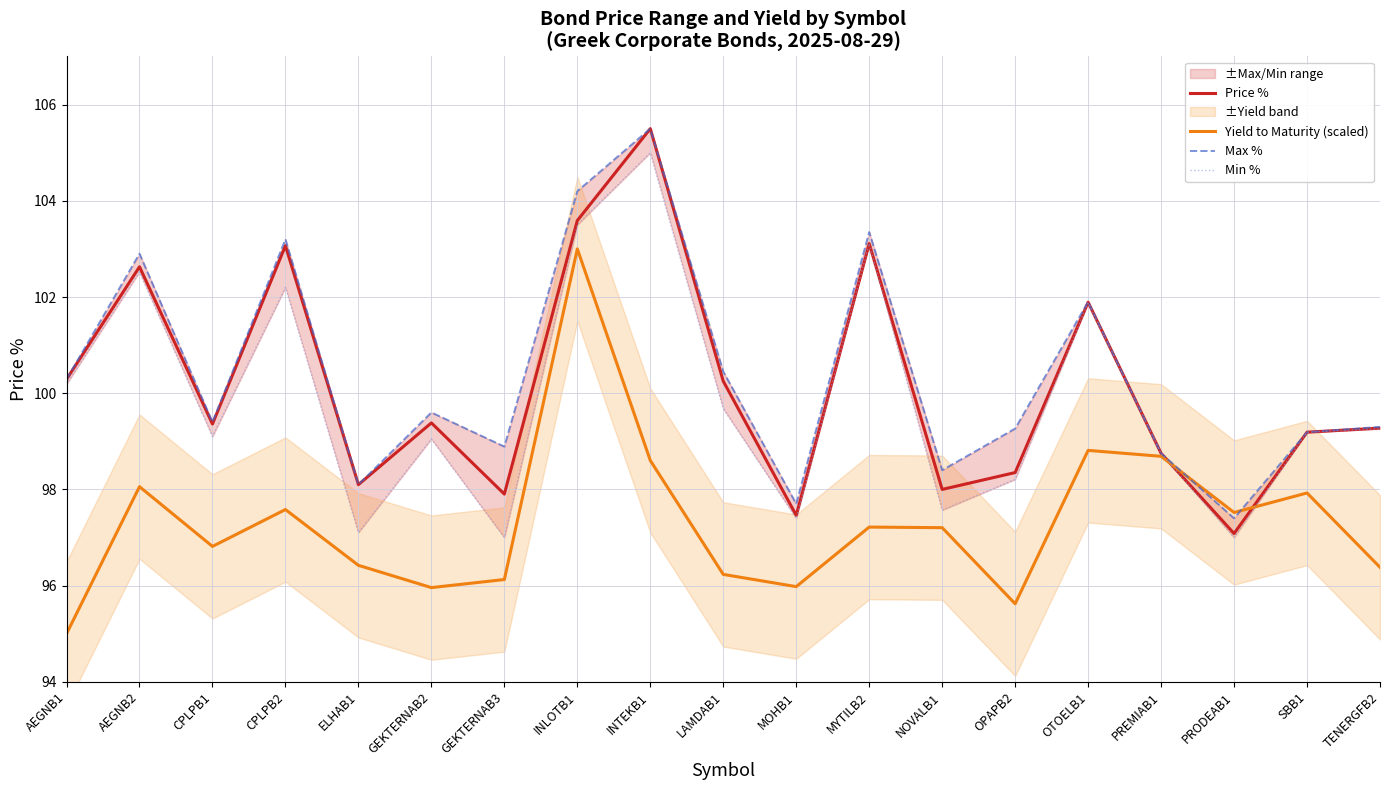

Which series has the largest total across all categories?

Max %